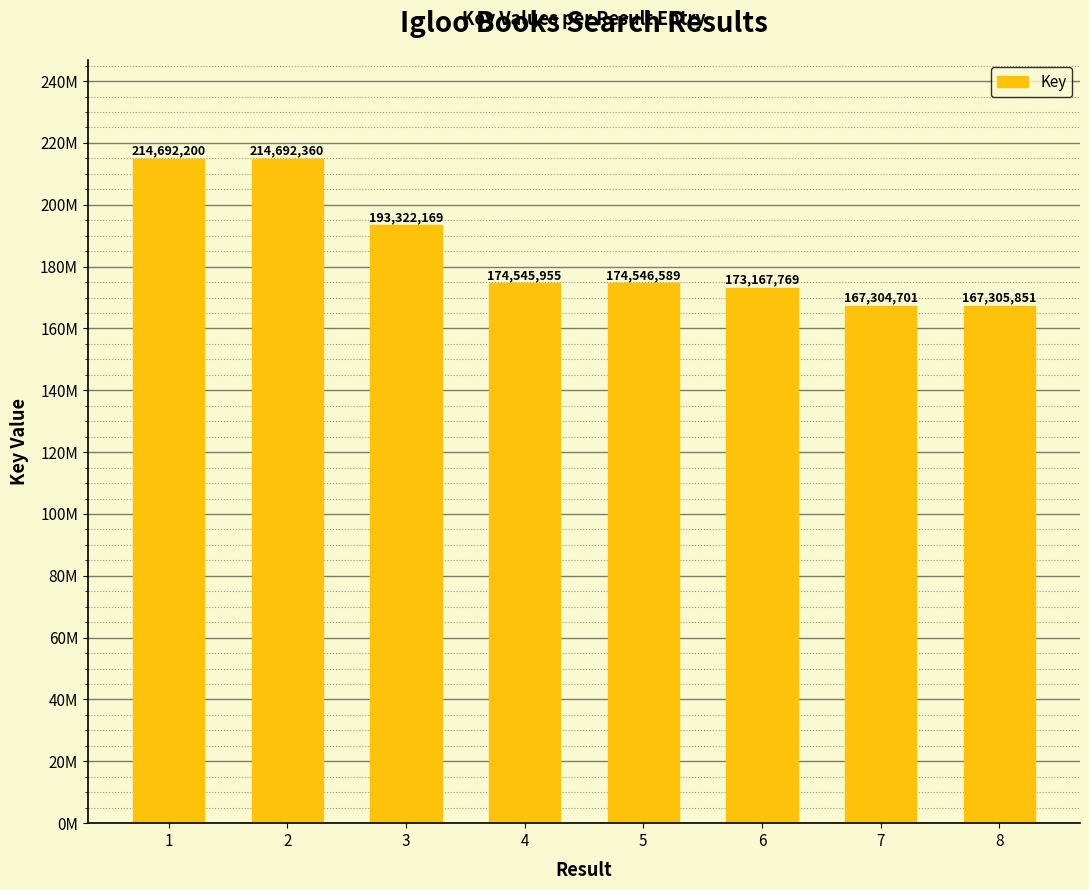

Does the chart contain any negative values?

No